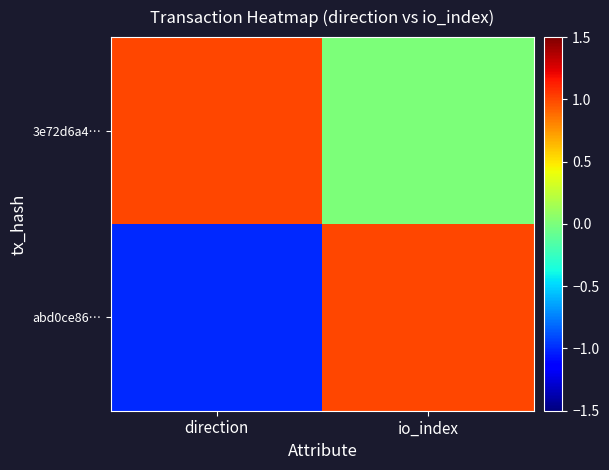

List the series in order of their peak value, lowest first.

abd0ce86…, 3e72d6a4…